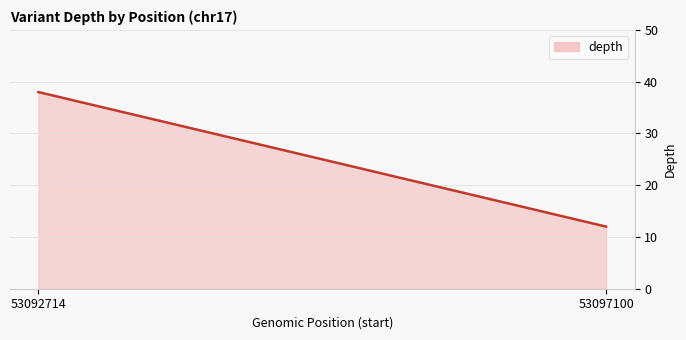

The value at 53097100 is 21. True or false?

False